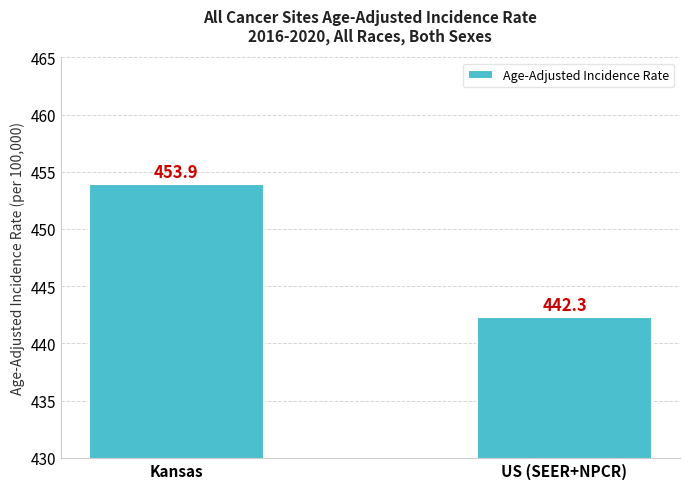

How many data points are less than 453?

1